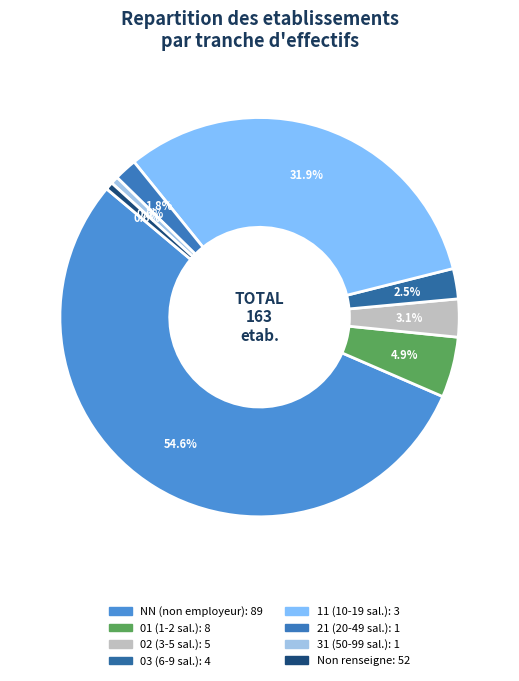

How many segments does this pie chart have?

8